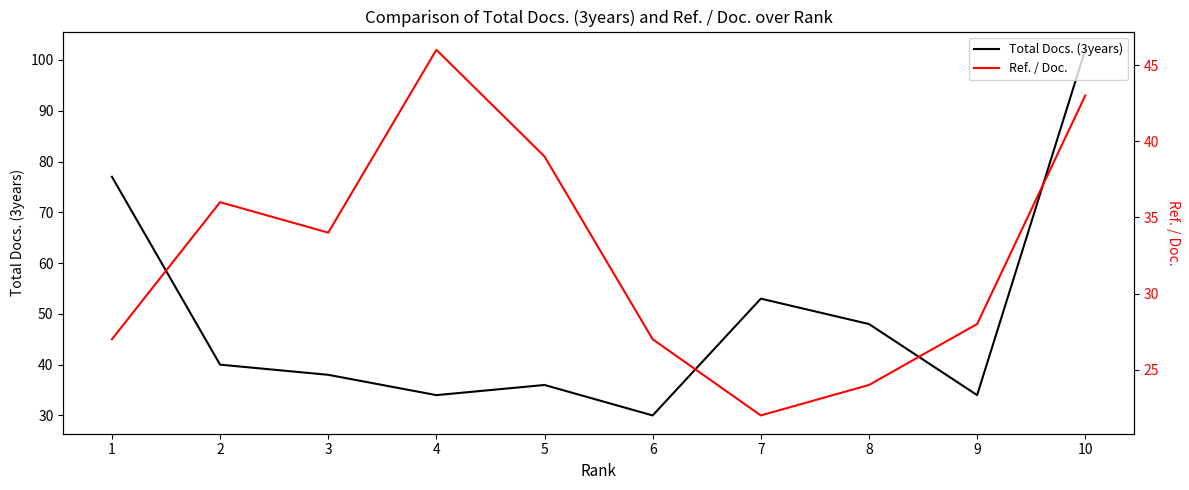

Is the value of Total Docs. (3years) at 2 greater than the value of Ref. / Doc. at 10?

No